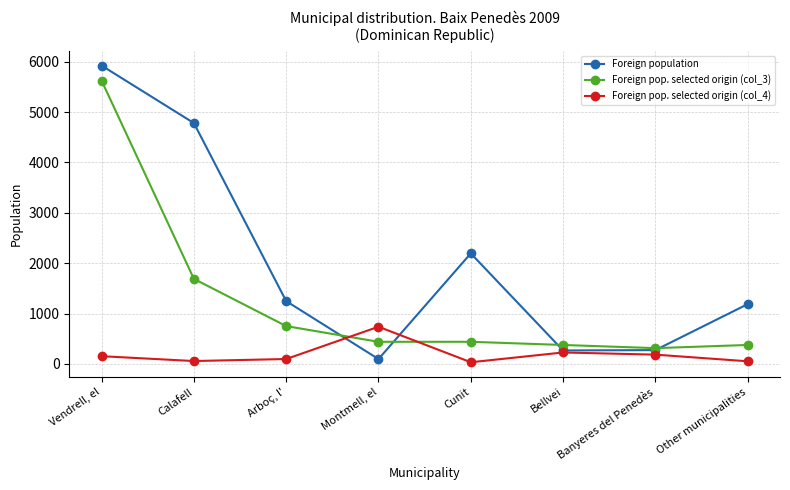

At which category does Foreign population reach its first local valley?

Montmell, el